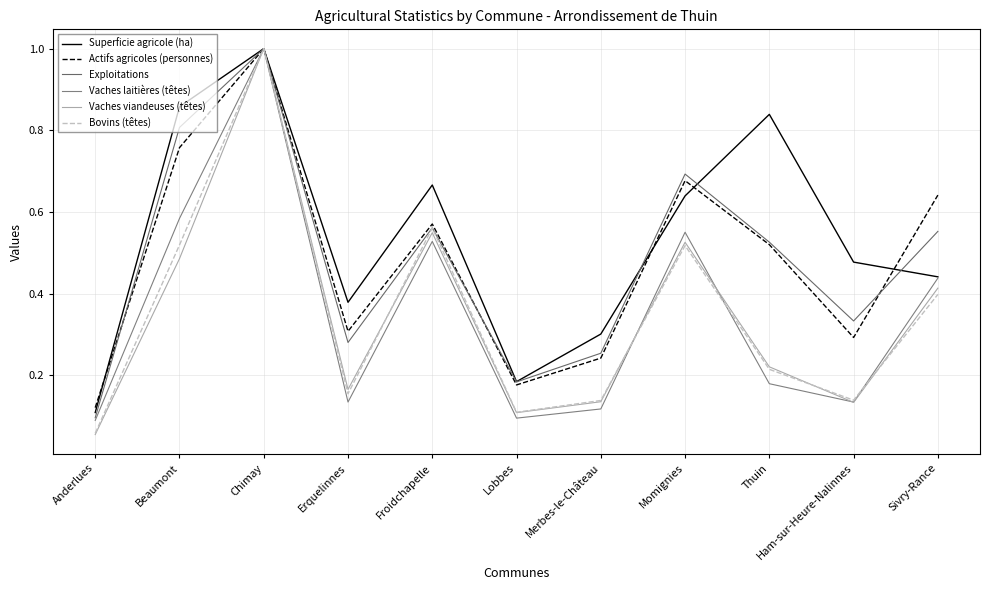

Reading left to right, list all the values displayed in this chart.

Superficie agricole (ha): 0.1	0.9	1.0	0.4	0.7	0.2	0.3	0.6	0.8	0.5	0.4
Actifs agricoles (personnes): 0.1	0.8	1.0	0.3	0.6	0.2	0.2	0.7	0.5	0.3	0.6
Exploitations: 0.1	0.8	1.0	0.3	0.6	0.2	0.3	0.7	0.5	0.3	0.6
Vaches laitières (têtes): 0.1	0.6	1.0	0.1	0.5	0.1	0.1	0.6	0.2	0.1	0.4
Vaches viandeuses (têtes): 0.1	0.5	1.0	0.2	0.5	0.1	0.1	0.5	0.2	0.1	0.4
Bovins (têtes): 0.1	0.5	1.0	0.2	0.6	0.1	0.1	0.5	0.2	0.1	0.4